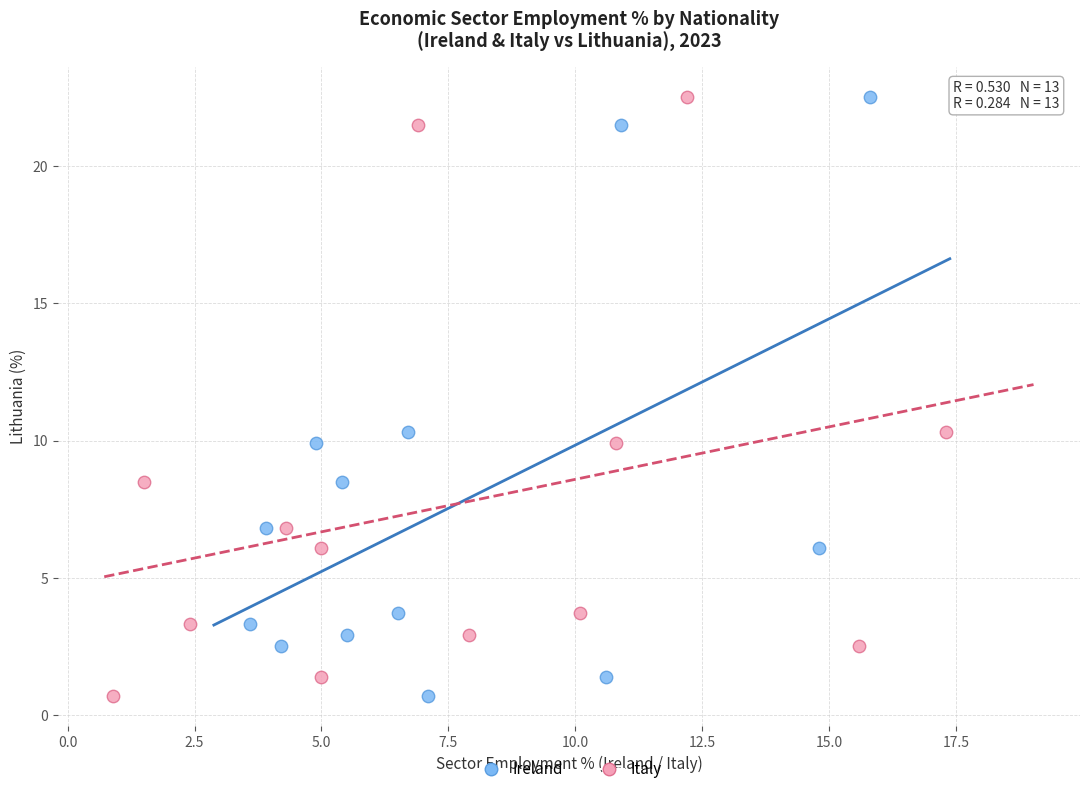

What are all the series names shown in the legend?

Ireland, Italy